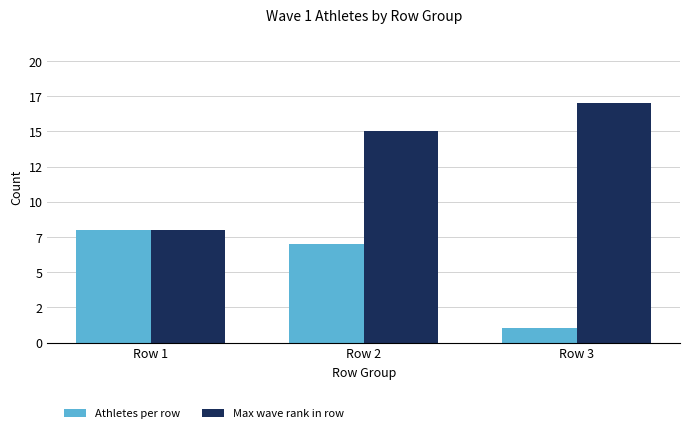

What is the spread (max minus min) of values at Row 2?

8